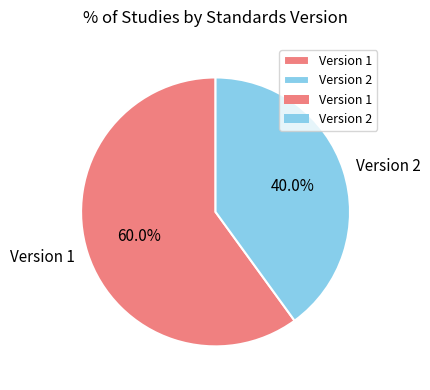

Is there a majority slice in this chart?

Yes